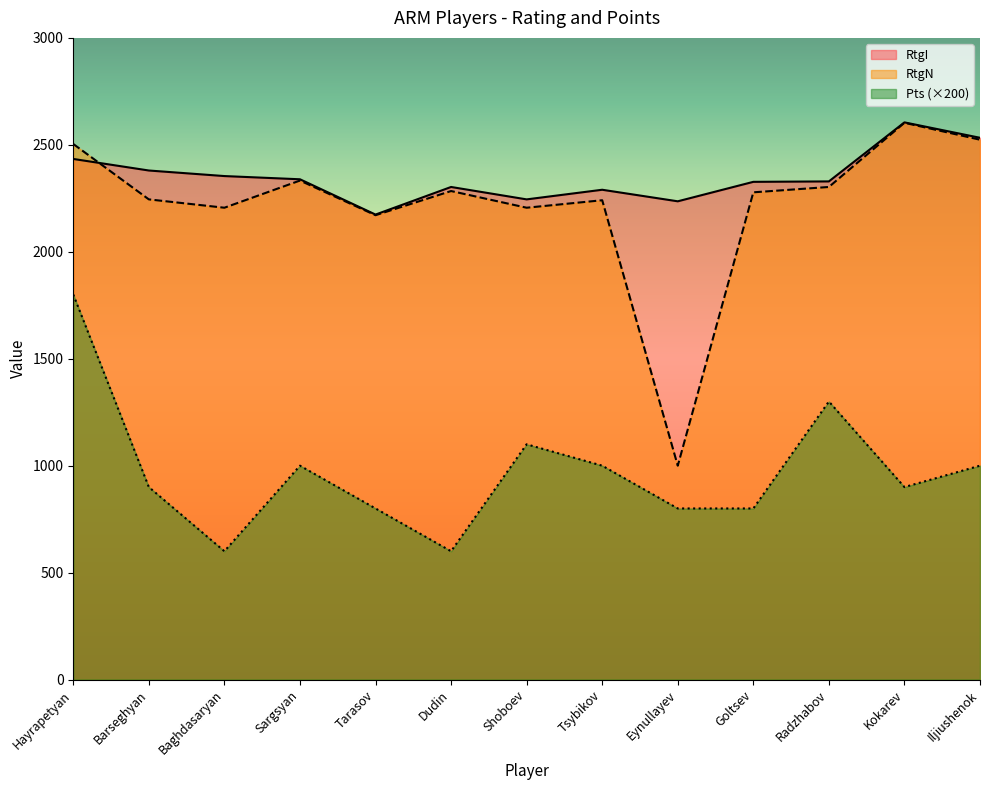

What position from the left is Sargsyan?

4